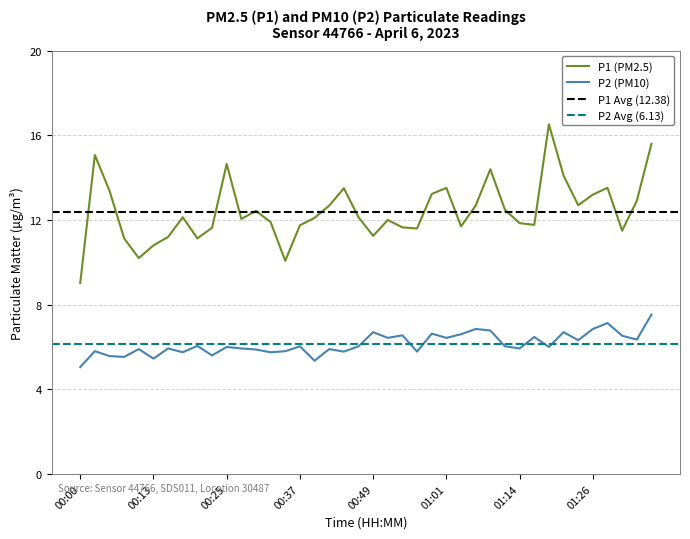

True or false: P2 and P1 intersect in this chart.

False